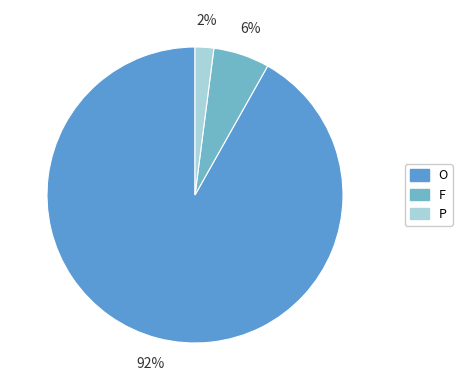

To the nearest percent, what is the average slice percentage?

33%